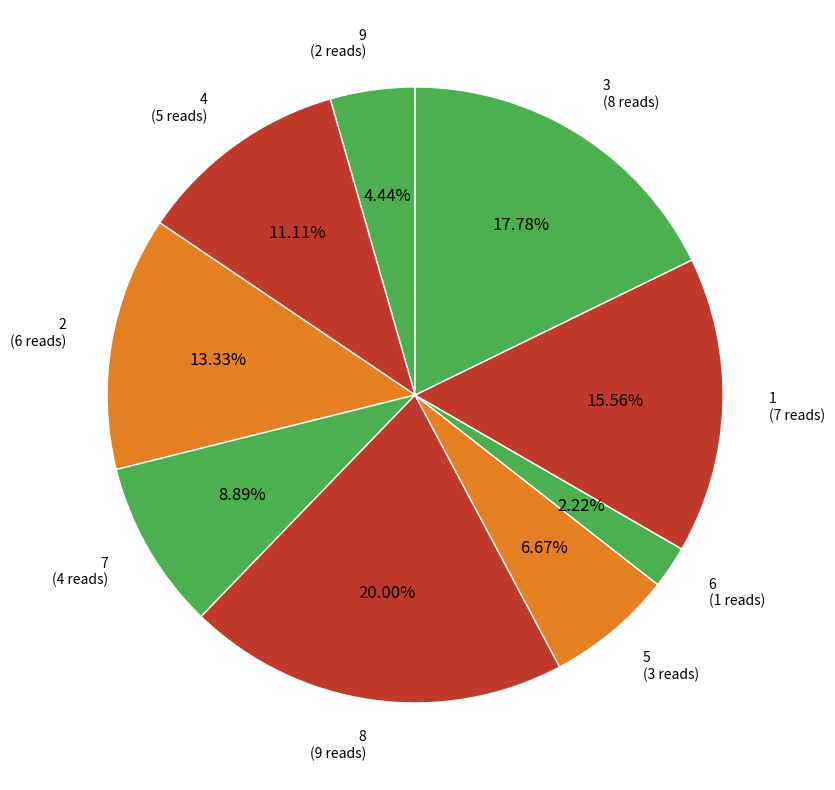

What is the largest slice in the pie chart?

8